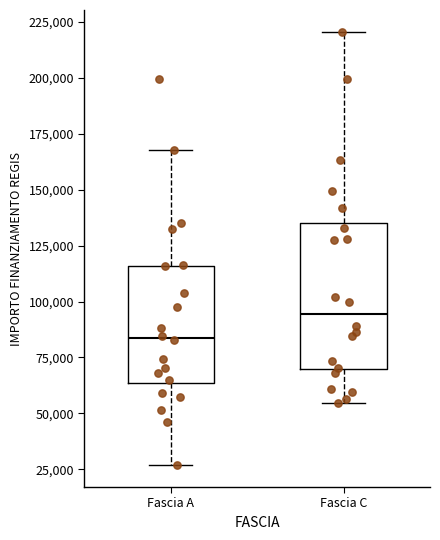

Where does the upper whisker of the box for Fascia A end on the y-axis? The values are not printed on the chart, so give them approximately, as read against the axis.

170000